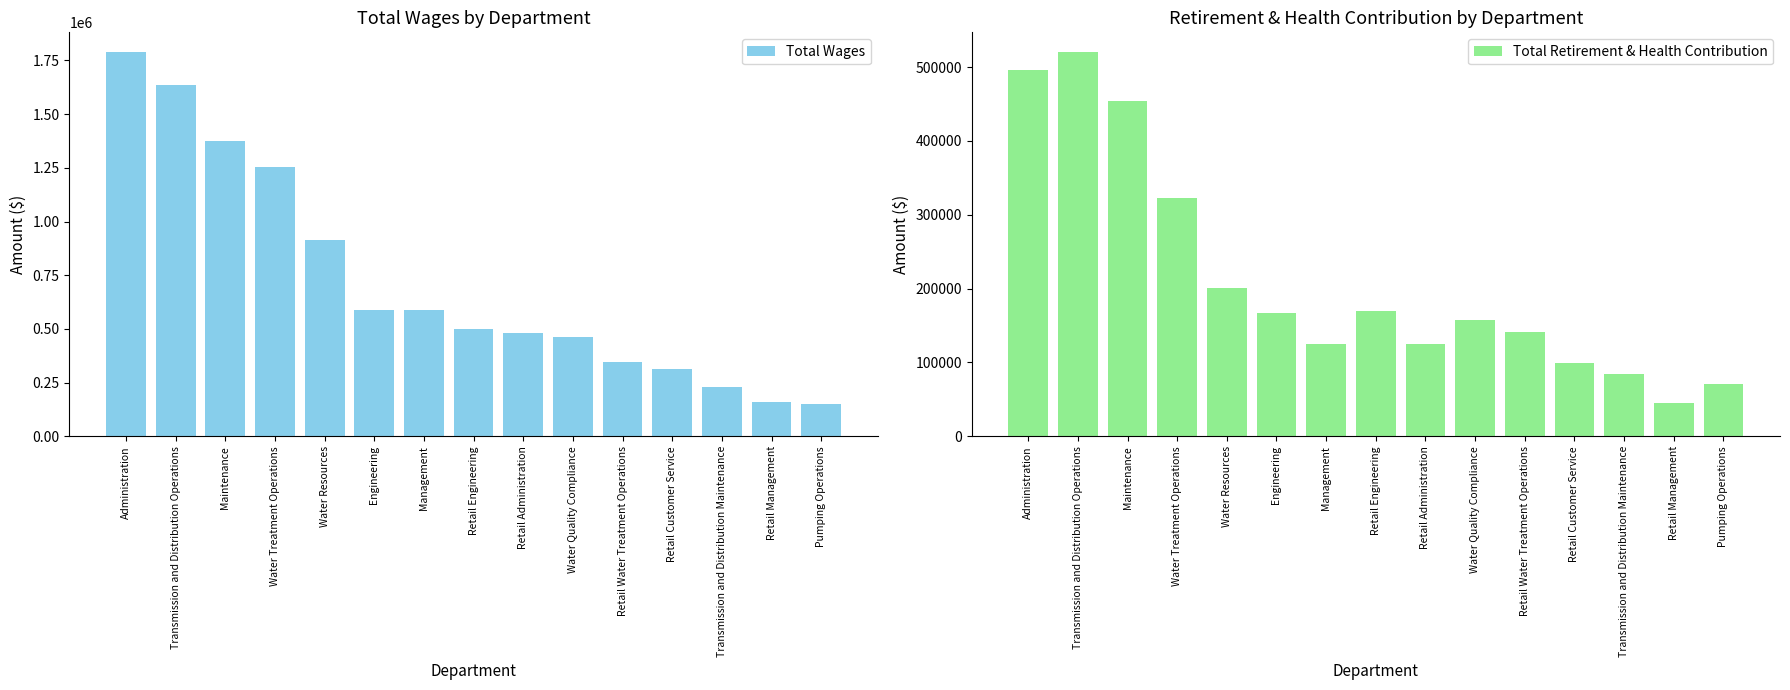

What is the value of the Total Retirement & Health Contribution bar at the 13th from the left?

84025